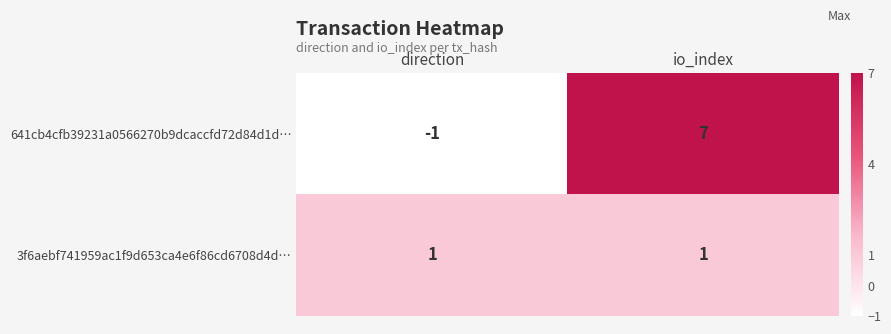

What is the average value of the 641cb4cfb39231a0566270b9dcaccfd72d84d1d… series?

3